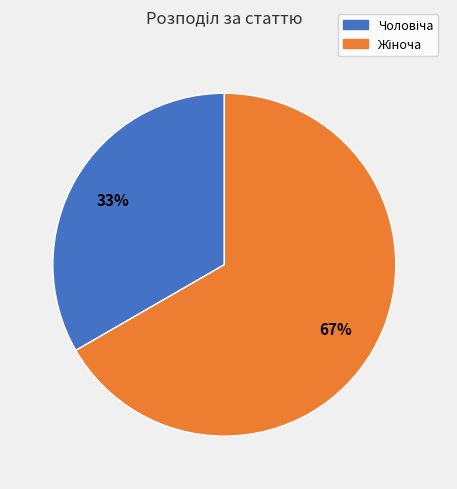

Is there any slice that represents more than half of the pie?

Yes